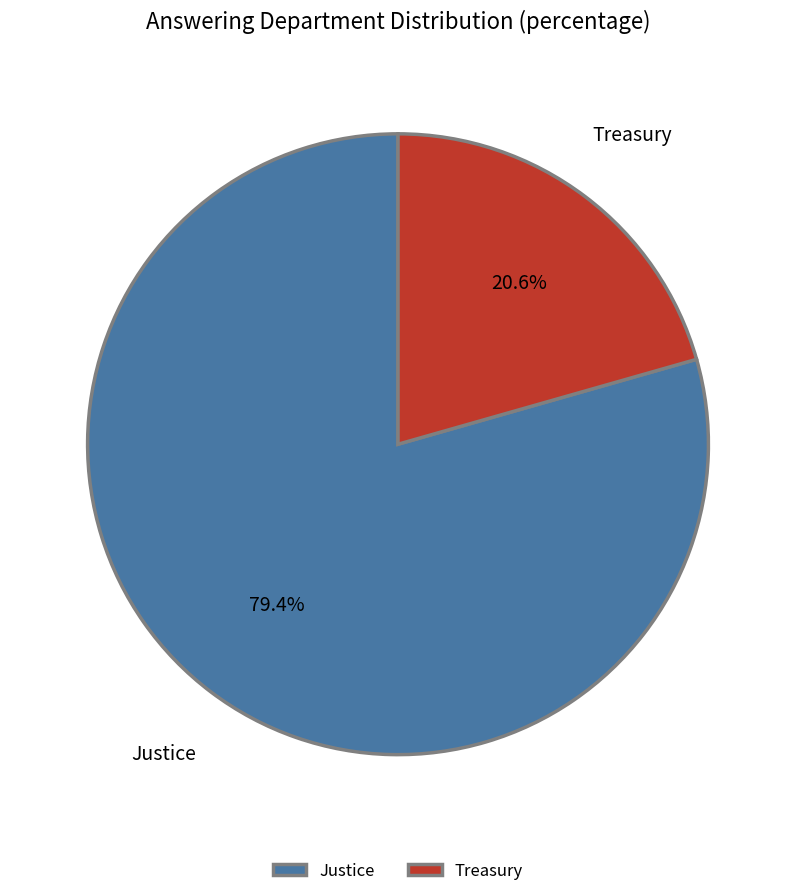

To the nearest percent, what is the difference between the Justice and Treasury slice percentages?

59%